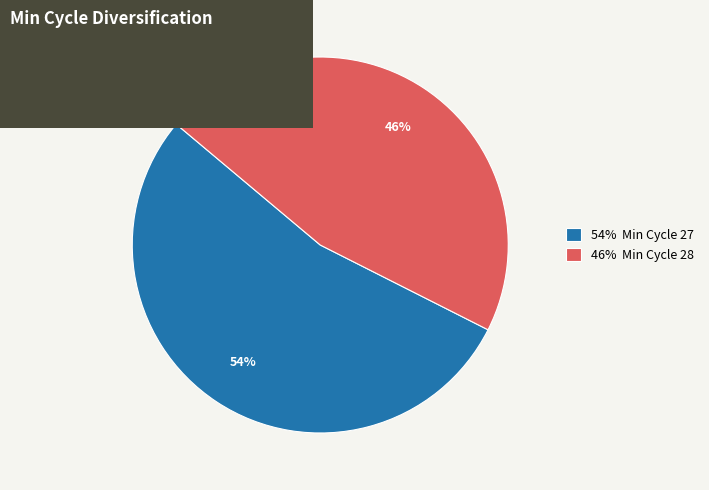

Count the number of slices in the pie.

2